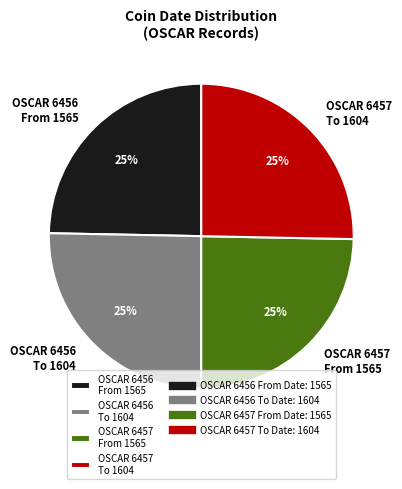

Is it true that OSCAR 6457 To 1604 is 25% of the pie?

True